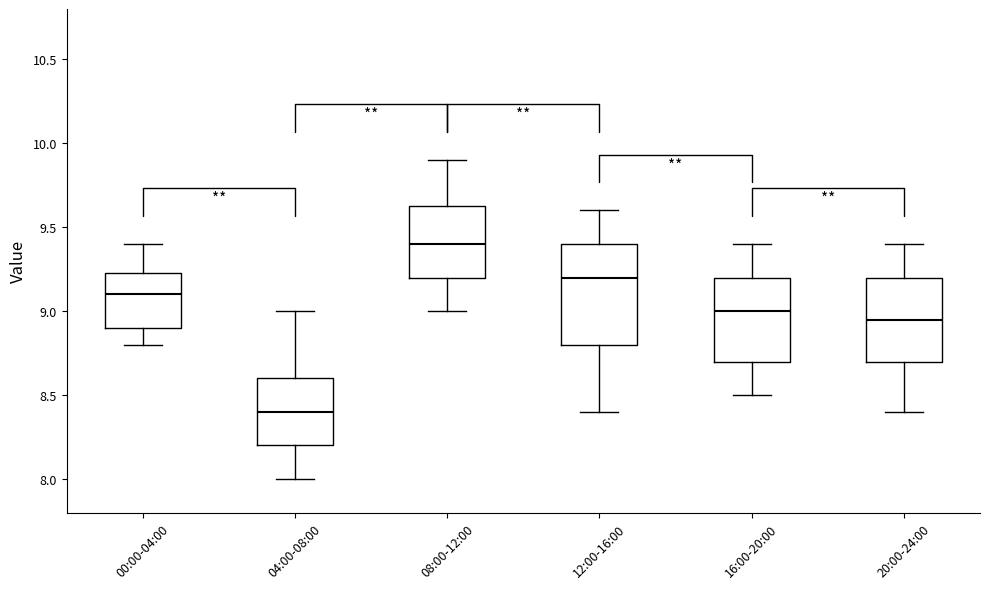

Which box's median line is the lowest?

04:00-08:00